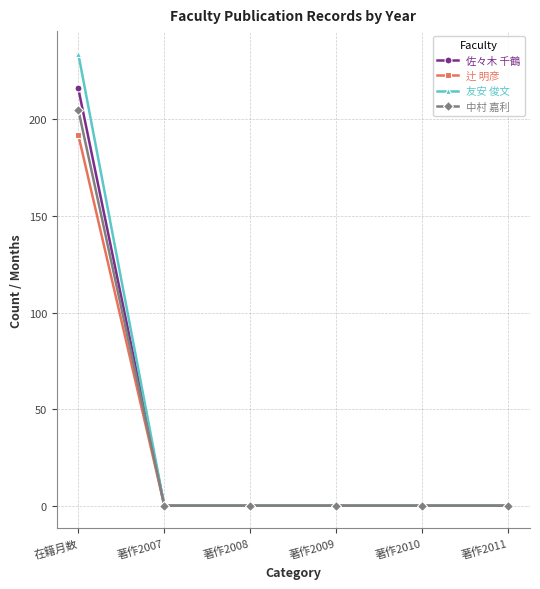

Reading left to right, list all the values displayed in this chart.

佐々木 千鶴: 216	0	0	0	0	0
辻 明彦: 192	0	0	0	0	0
友安 俊文: 234	0	0	0	0	0
中村 嘉利: 205	0	0	0	0	0